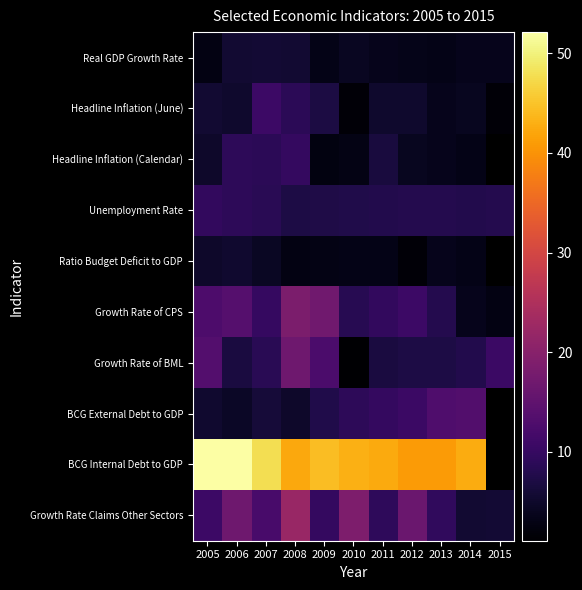

Which has a higher value, 2011 or 2015?

2011